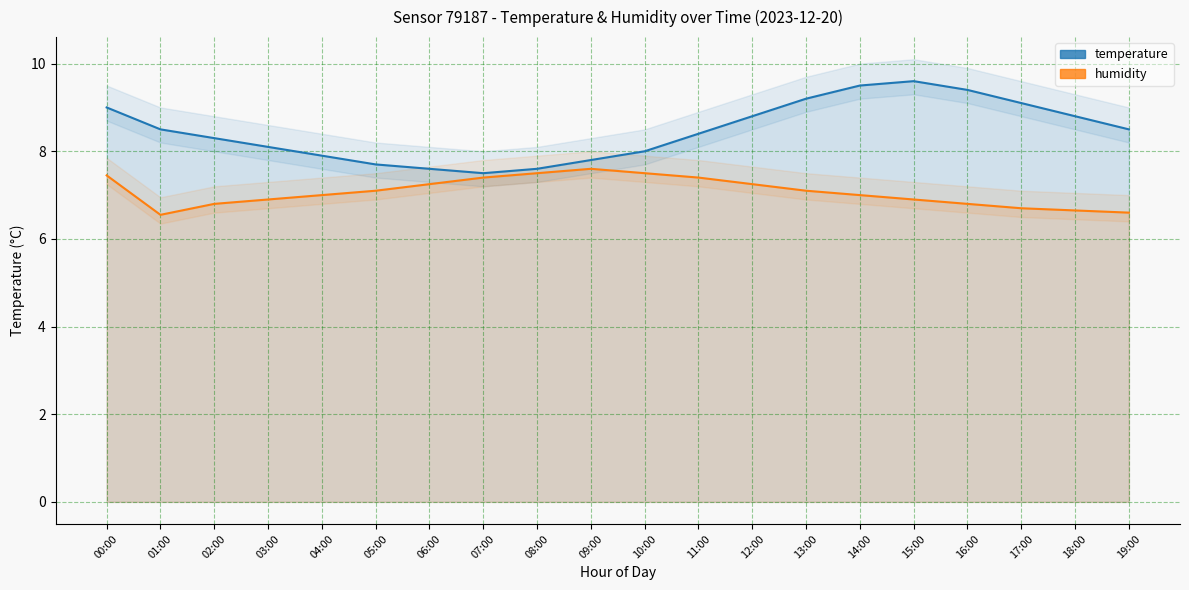

Where is the first local maximum for humidity?

09:00